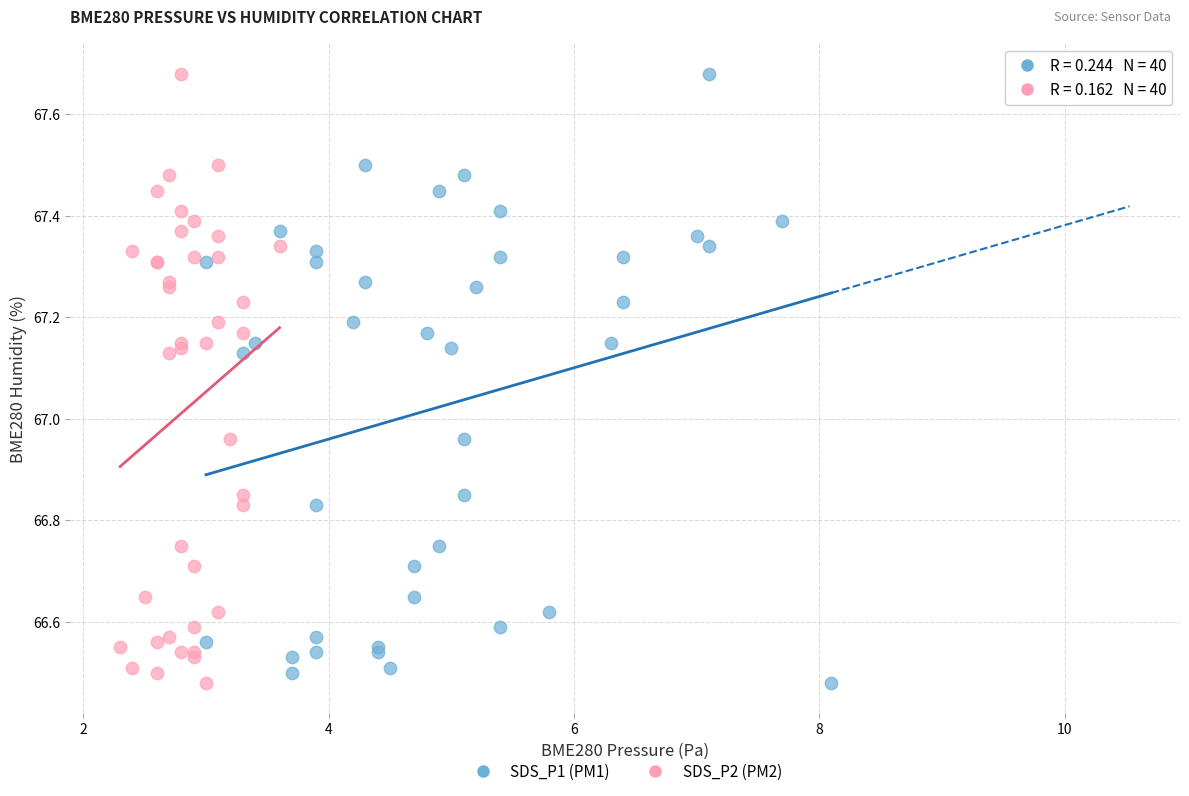

What are all the series names shown in the legend?

SDS_P1 (PM1), SDS_P2 (PM2)